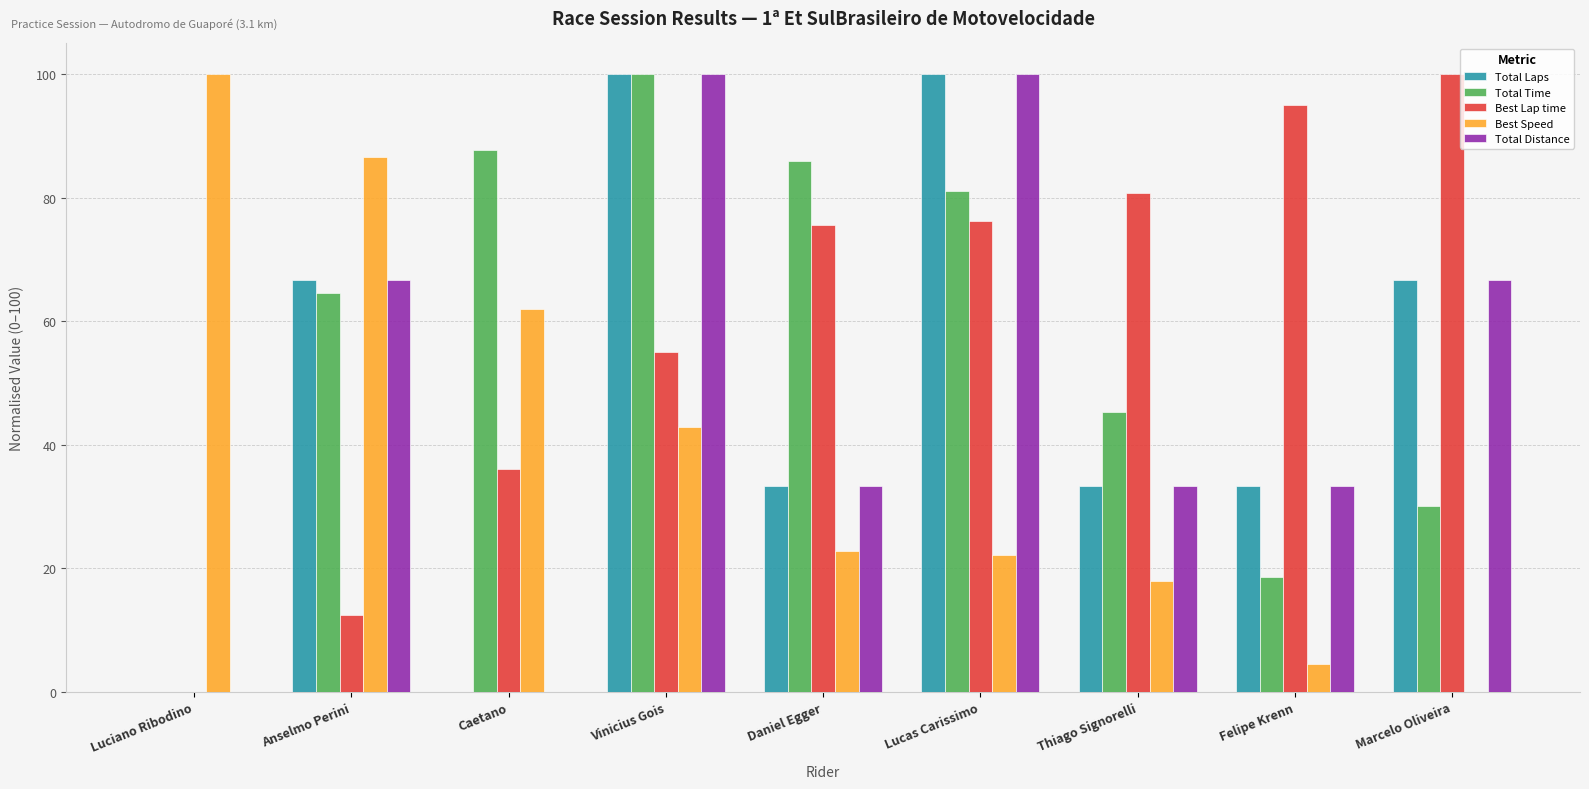

Is it true that Best Lap time equals 122.2 at Lucas Carissimo?

False